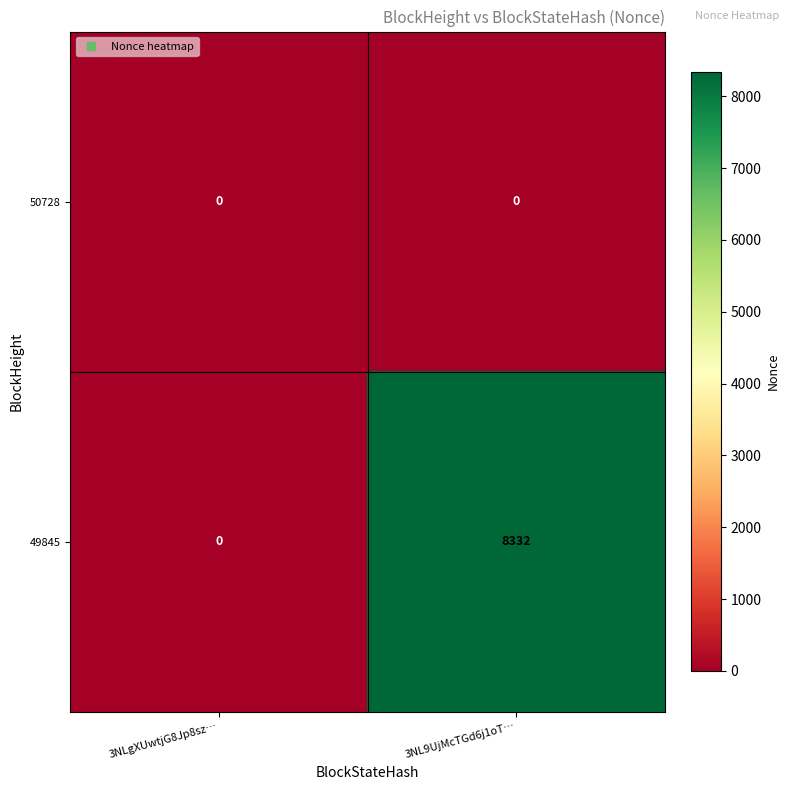

The 50728 series shows 0 at 3NLgXUwtjG8Jp8sz…. True or false?

True